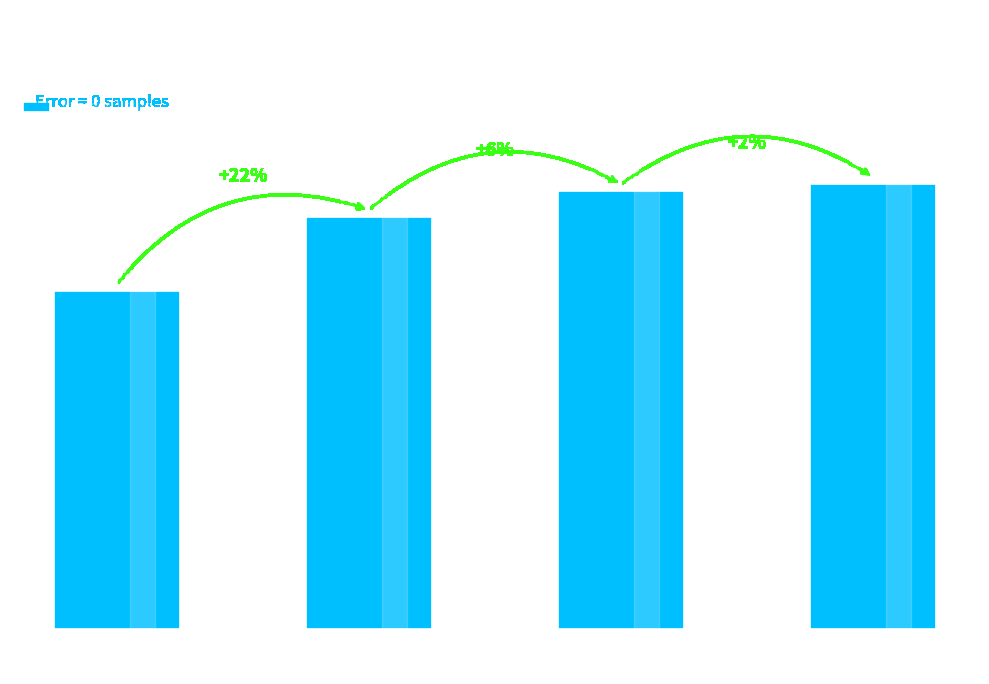

List the labels in order of value, smallest first.

reference
(t=0), reference
(t=0.004), reference
(t=0.008), reference
(t=0.012)